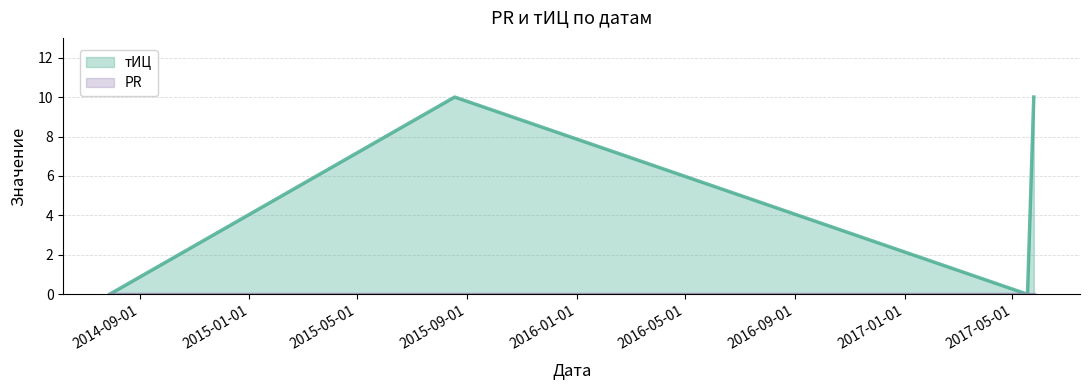

What is the total value across all series at 2015-09-01?

10